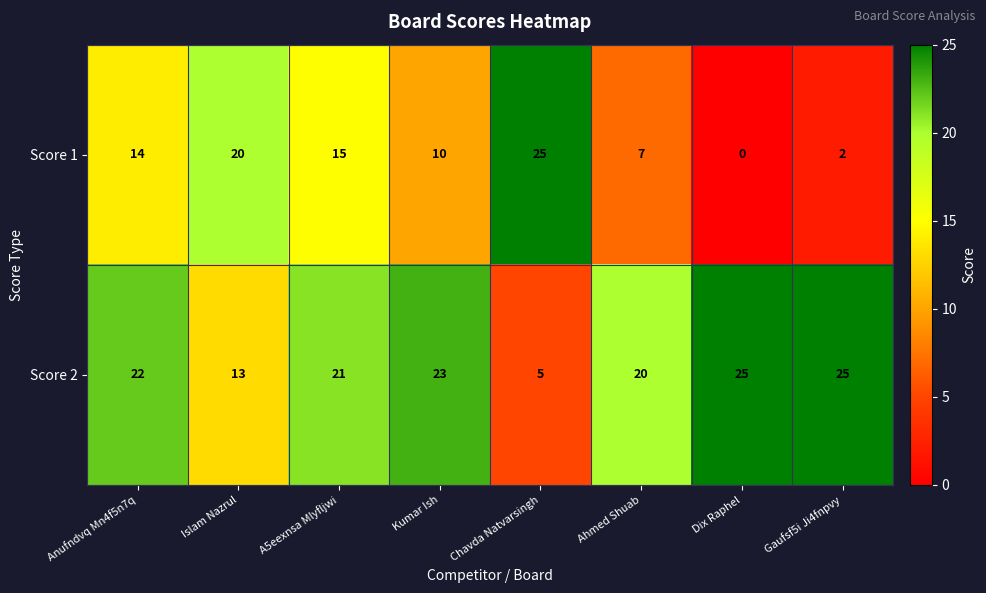

At which label is Score 2 closest to 15?

Islam Nazrul